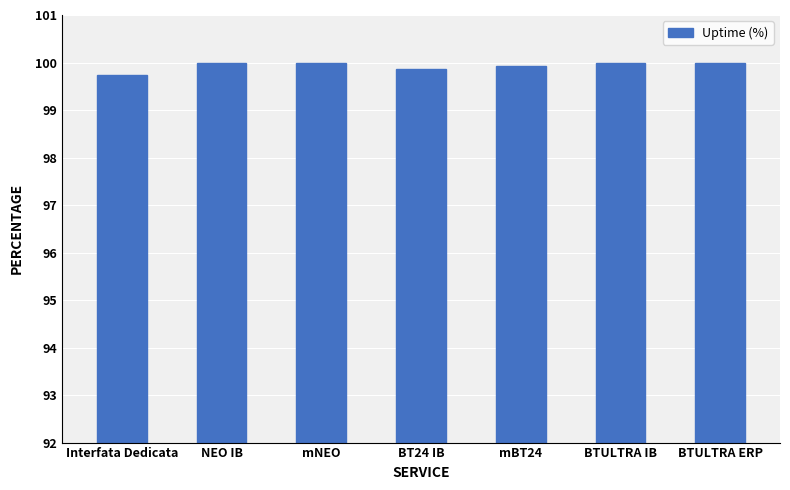

What is the sum of the values at mBT24 and NEO IB?

199.9